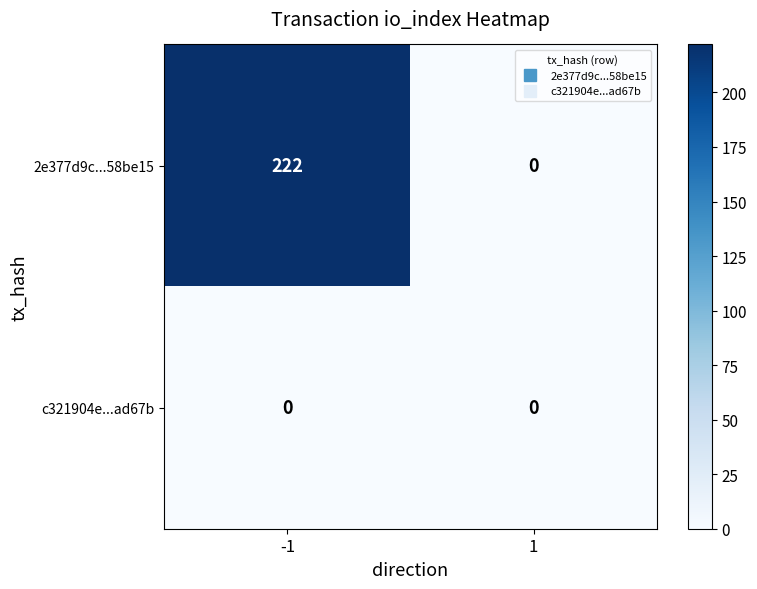

Reading right to left, extract all data points from this chart.

2e377d9c...58be15: 0	222
c321904e...ad67b: 0	0